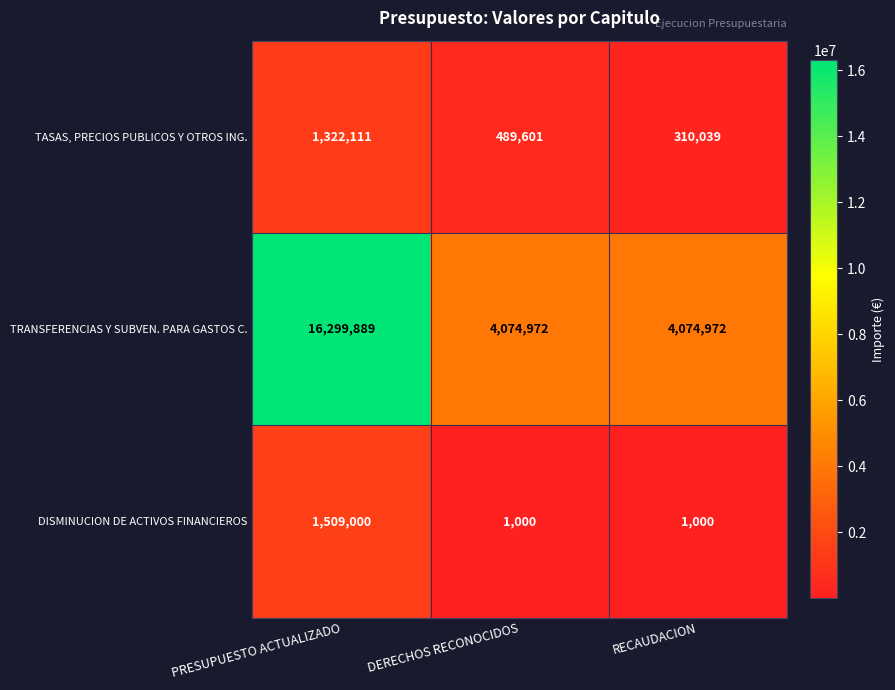

What is the average value of the TRANSFERENCIAS Y SUBVEN. PARA GASTOS C. series?

8149944